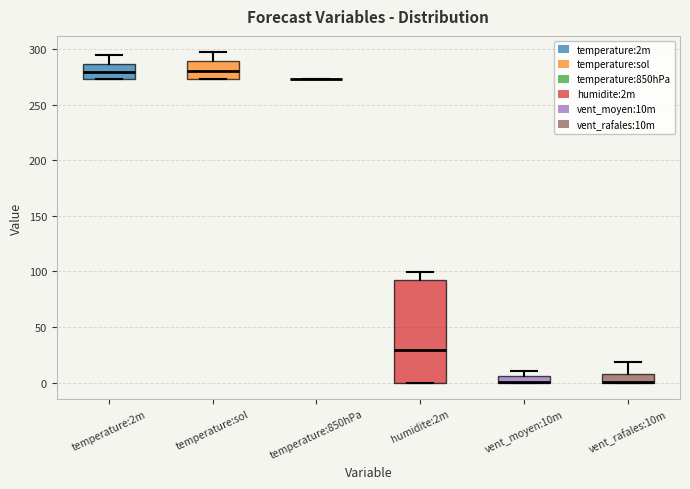

Comparing the boxes themselves (not the whiskers), which one is the tallest?

humidite:2m